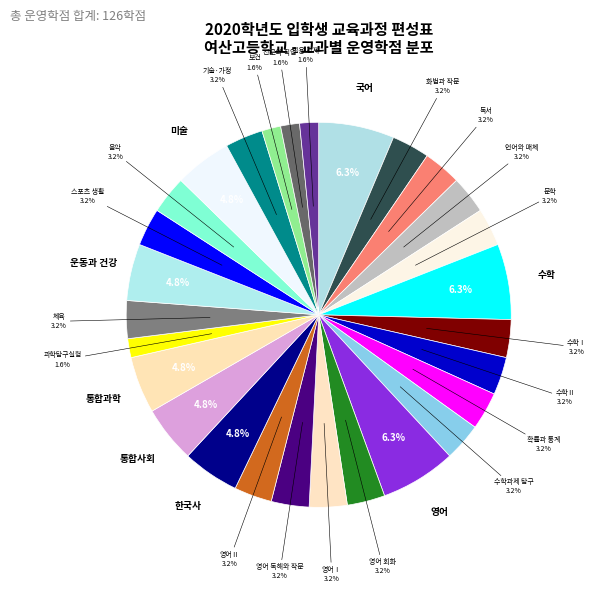

Which category has the smallest portion of the pie?

과학탐구실험